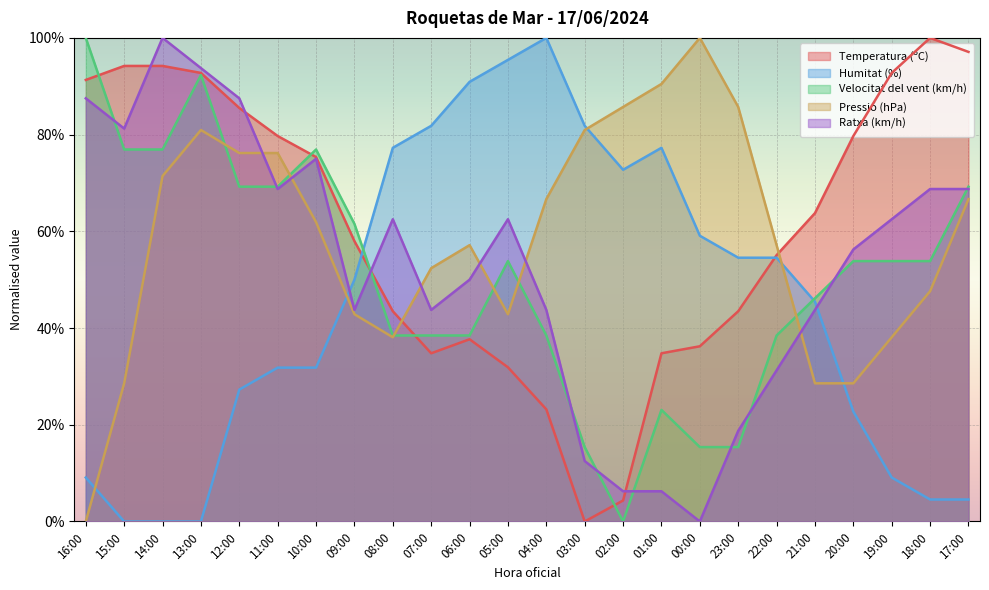

How many categories are shown in the chart?

24